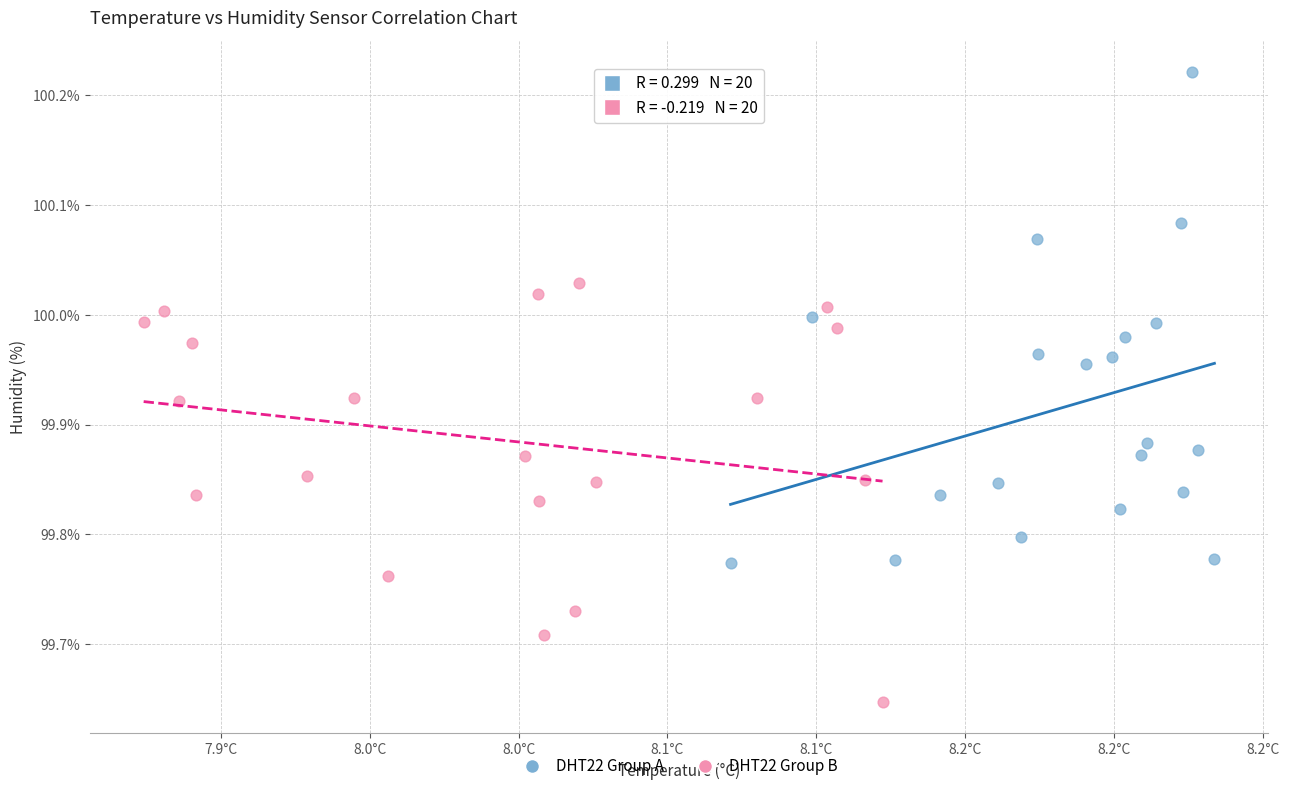

Which series reaches the maximum Y coordinate?

DHT22 Group A